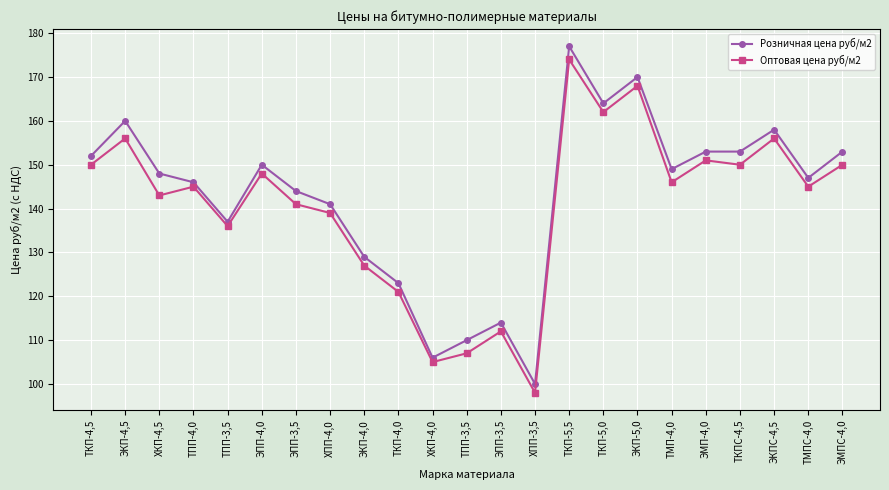

Where is the first local minimum for Оптовая цена руб/м2?

ХКП-4,5